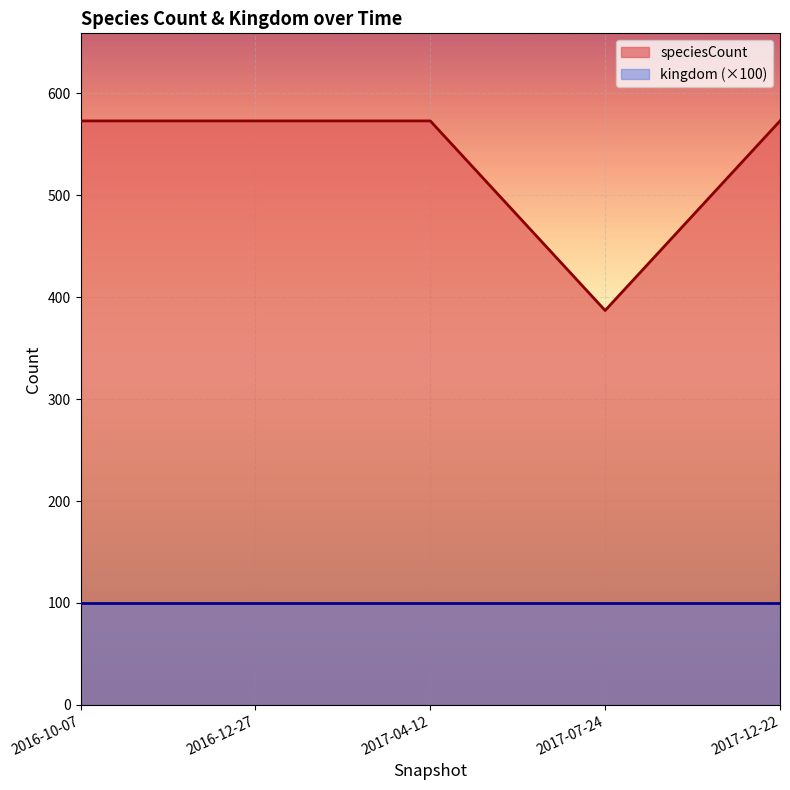

What is the sum of all values?

2679